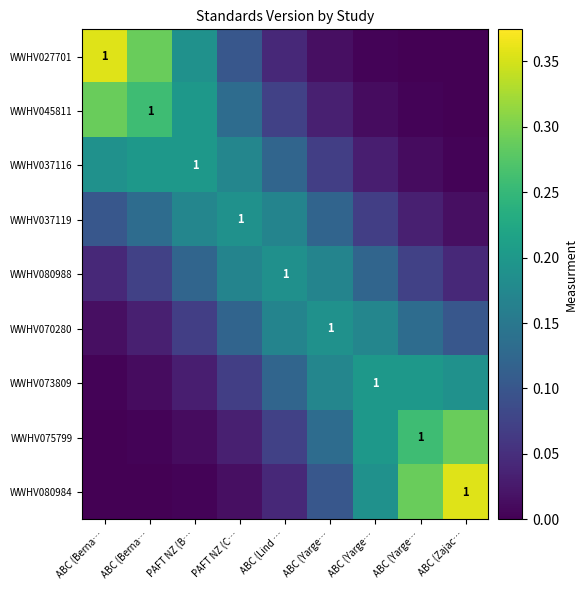

Rank the categories by WWHV075799 value from lowest to highest.

ABC (Berna…, ABC (Berna…, PAFT NZ (B…, PAFT NZ (C…, ABC (Lind …, ABC (Yarge…, ABC (Yarge…, ABC (Yarge…, ABC (Zajac…